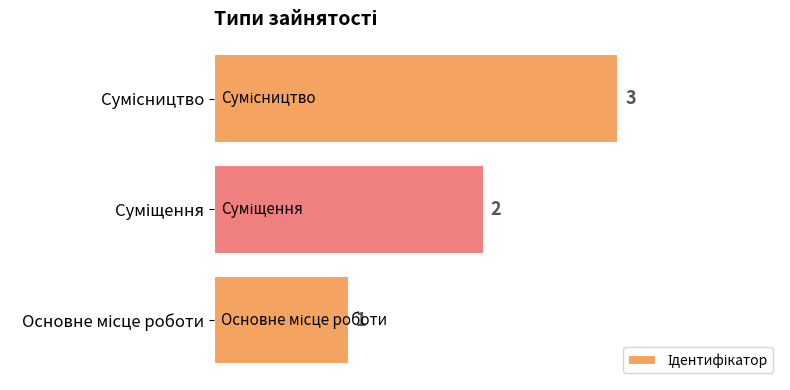

How many values are between 1 and 3?

3